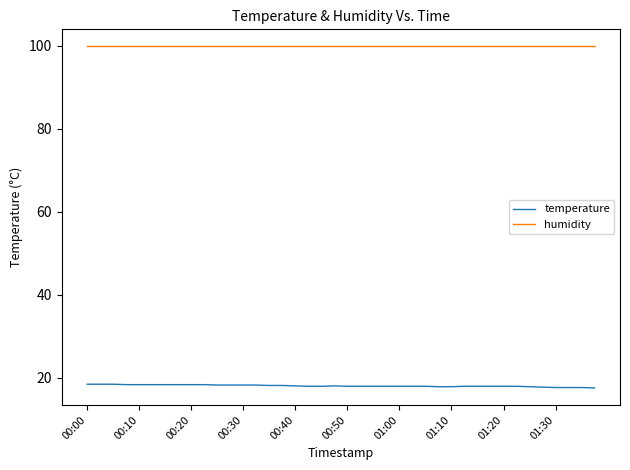

How many categories are shown in the chart?

40